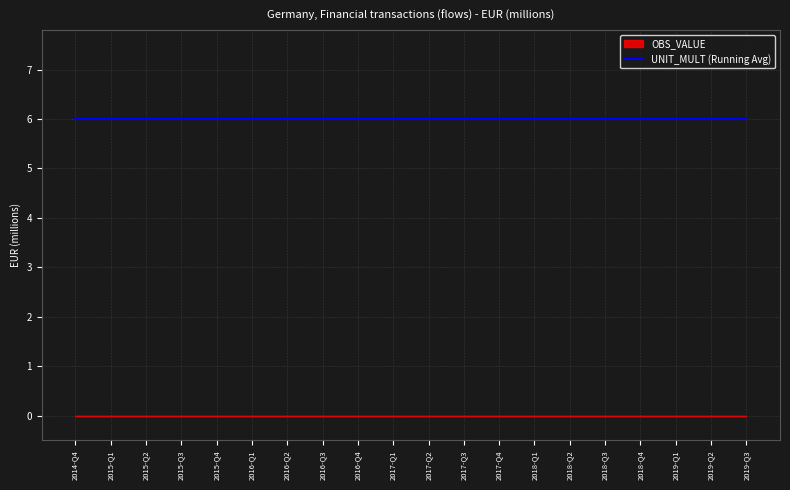

What position from the left is 2017-Q2?

11